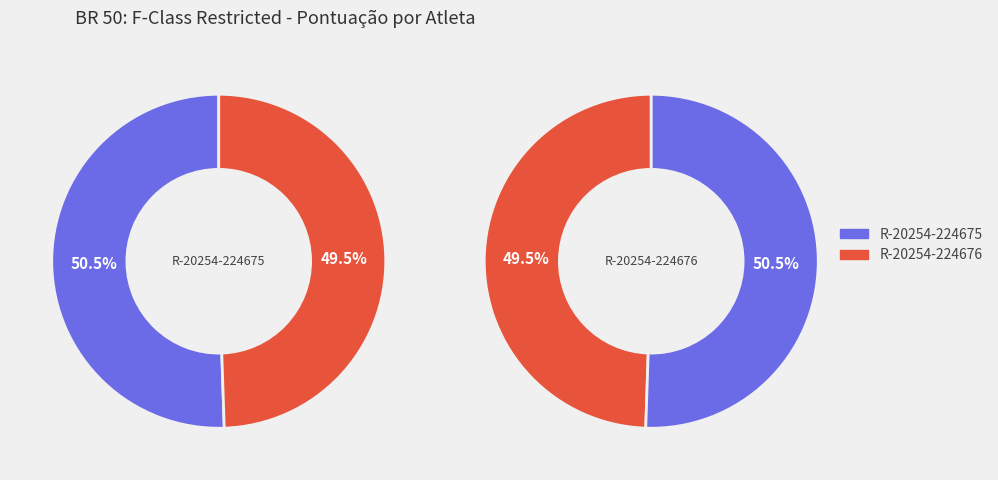

What percentage is the R-20254-224676 slice, to the nearest percent?

49%